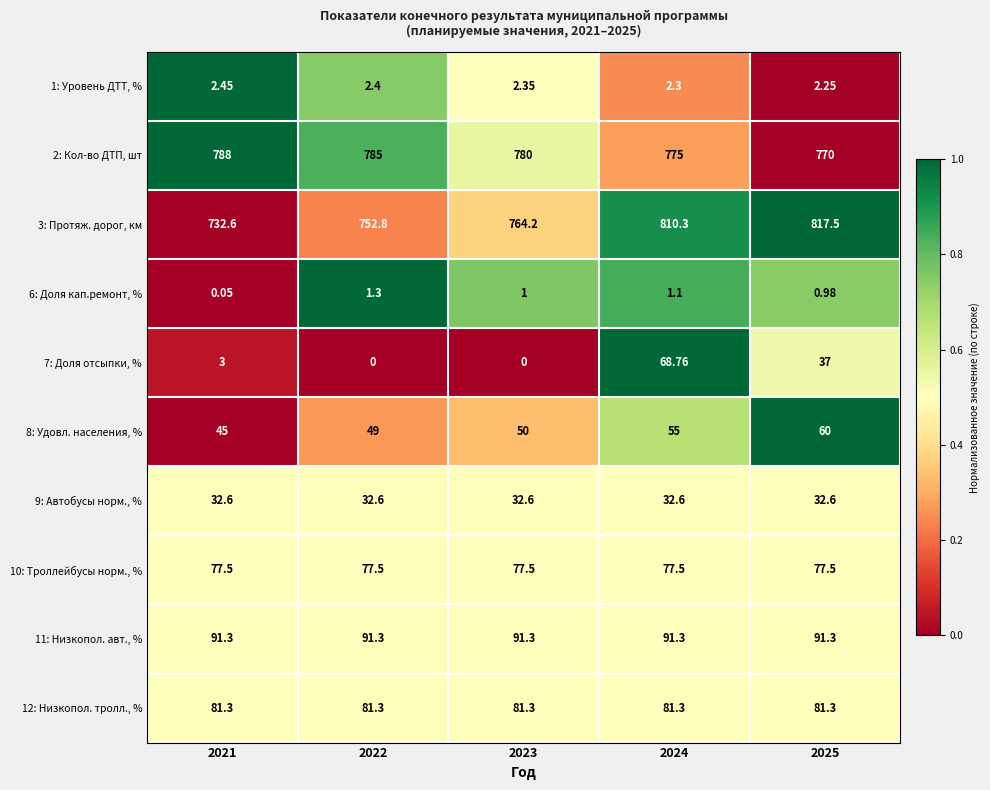

Is the value of 2: Кол-во ДТП, шт at 2025 greater than the value of 8: Удовл. населения, % at 2023?

Yes